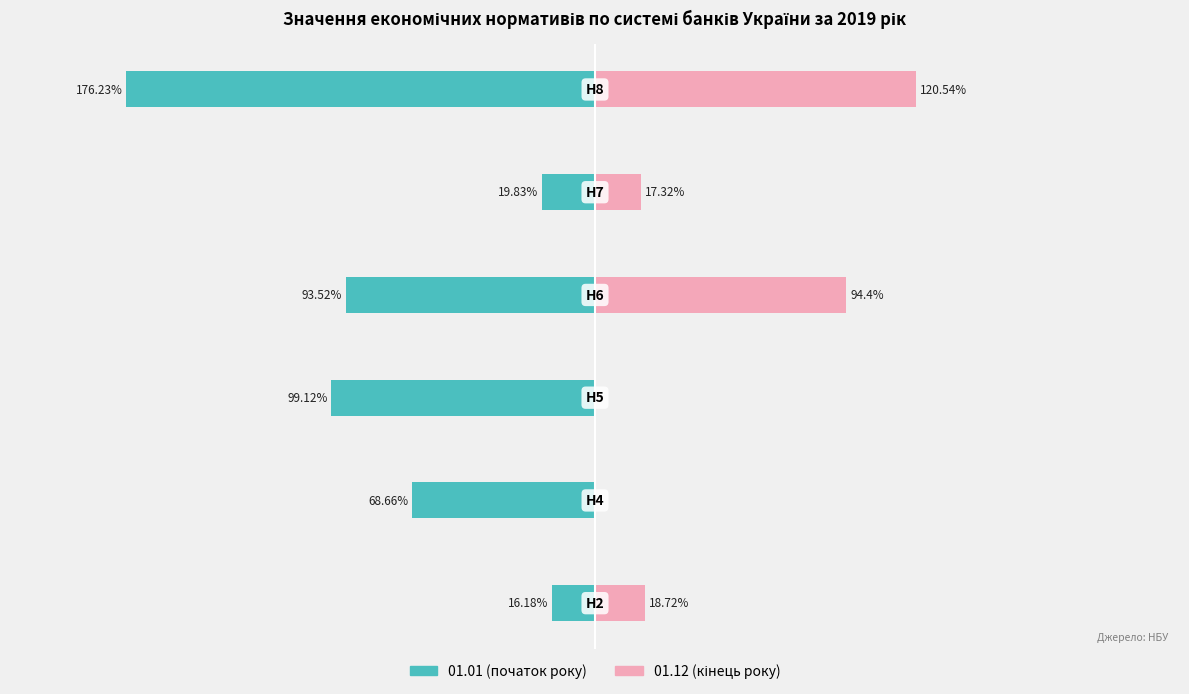

What is the value of the 01.12 (кінець року) bar at the 5th from the left?

17.3